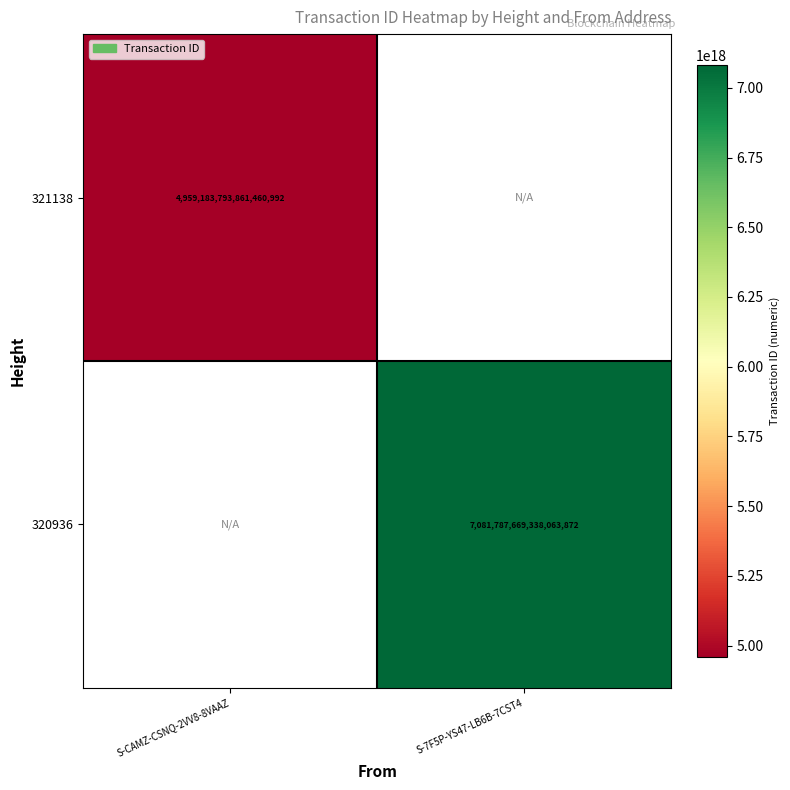

Is it true that 320936 equals 4944695484187774976 at S-7F5P-YS47-LB6B-7CST4?

False